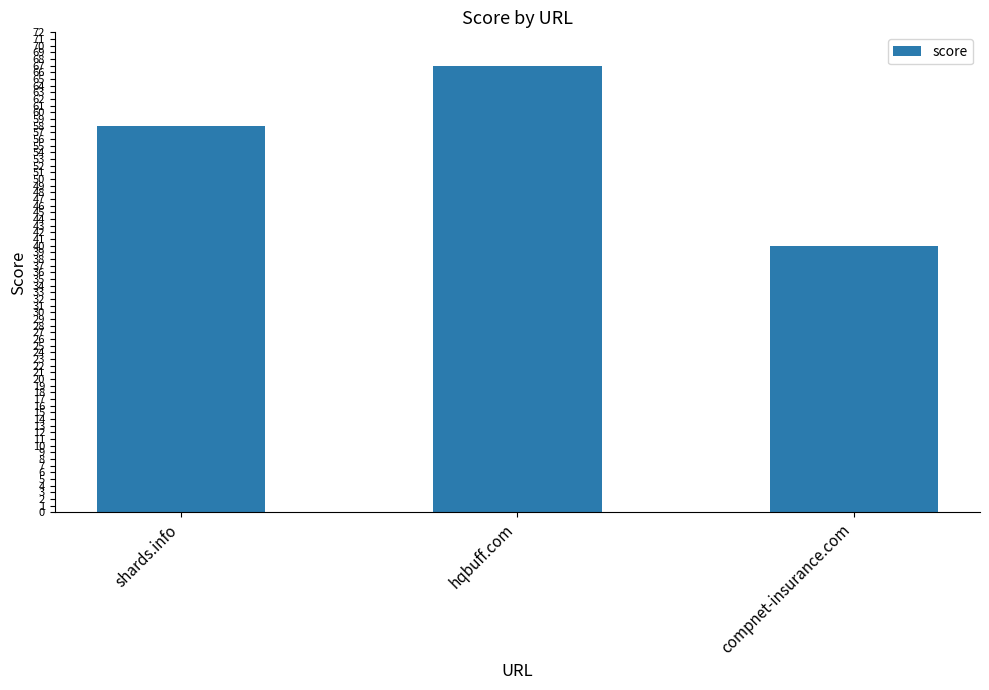

The chart shows a value of 100 at hqbuff.com. True or false?

False